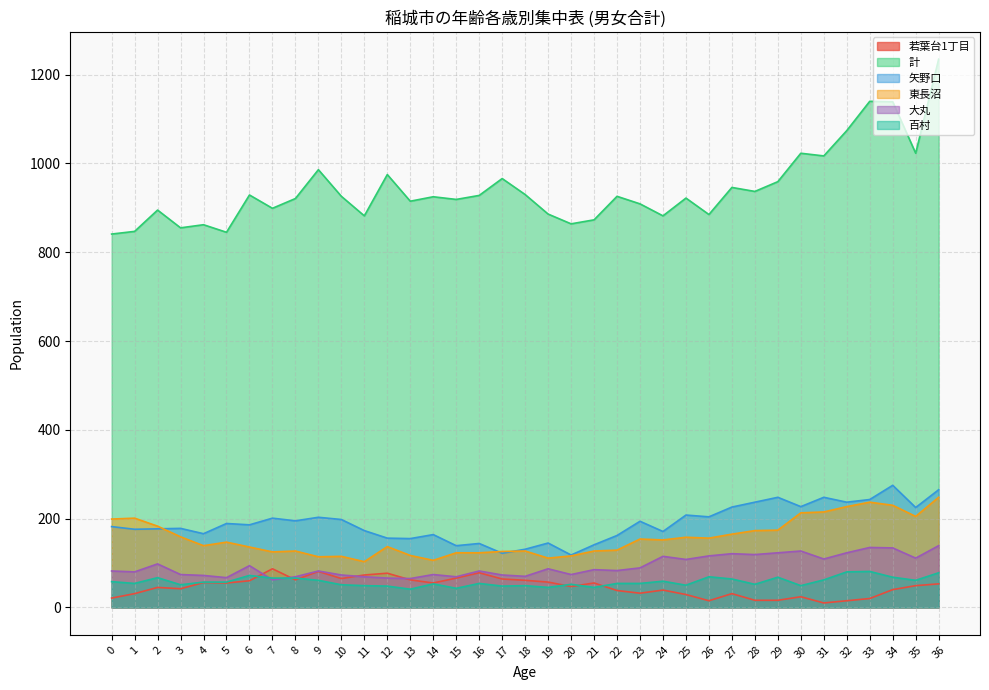

What is the lowest value of the 大丸 series?

62